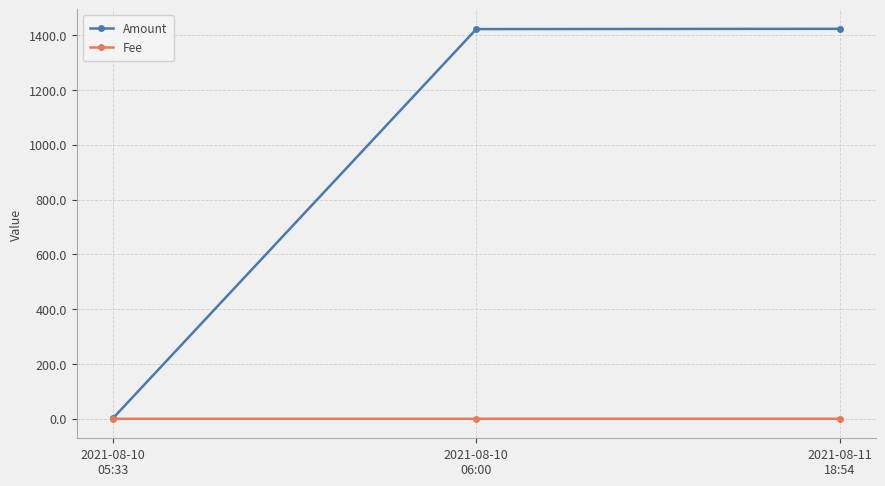

Which series has the largest total across all categories?

Amount